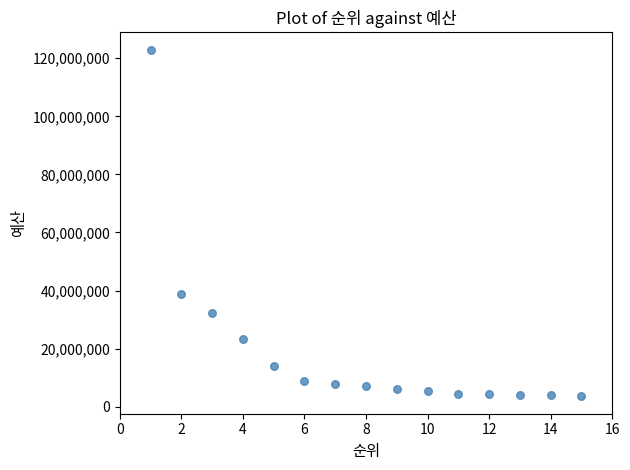

What is the range of X values (max minus min)?

14